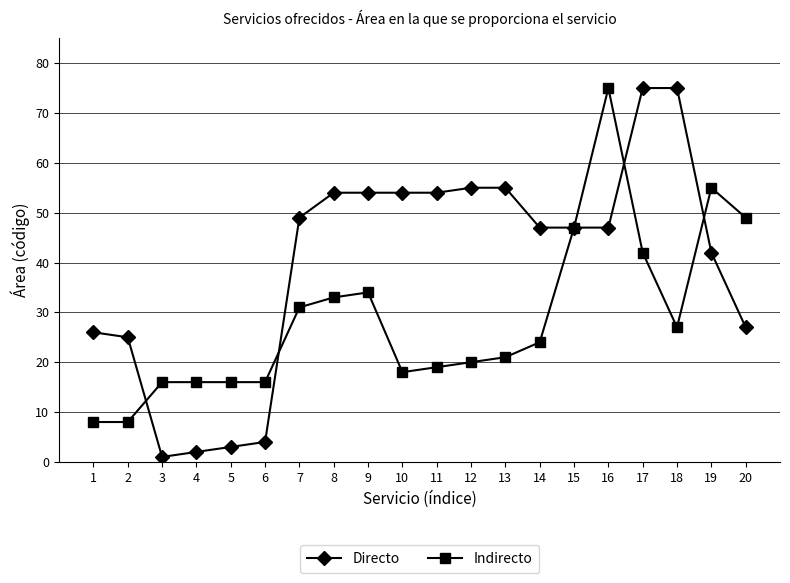

Which series has the widest spread of values?

Directo